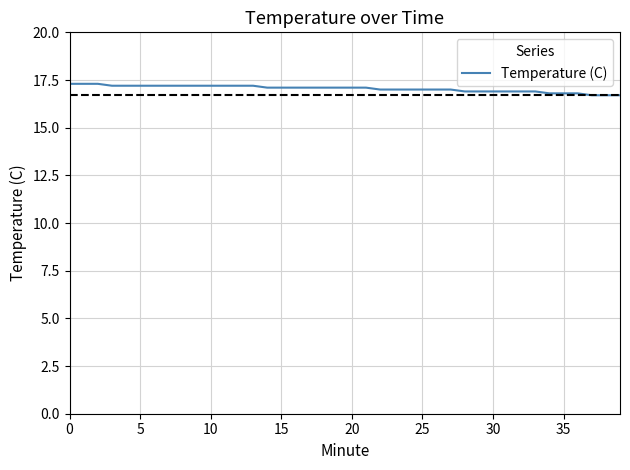

What is the greatest value displayed?

17.3